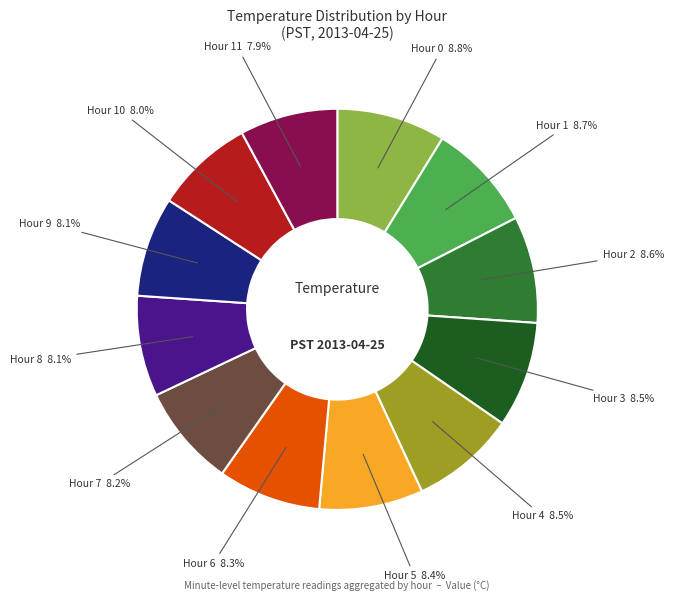

Is there any slice that represents more than half of the pie?

No